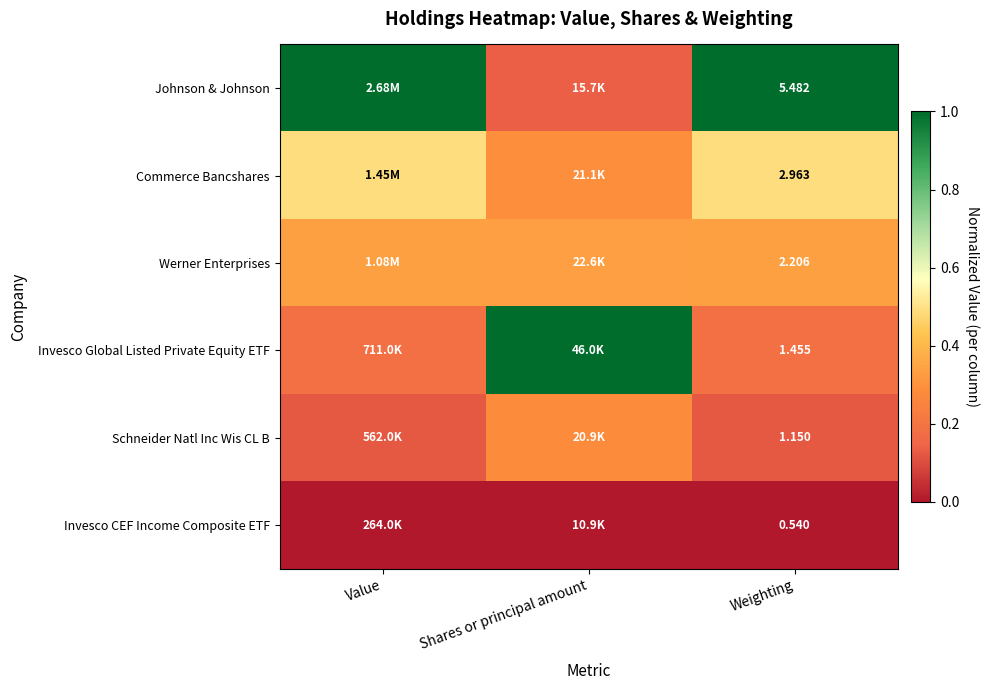

At which category is the sum across all series the highest?

Weighting